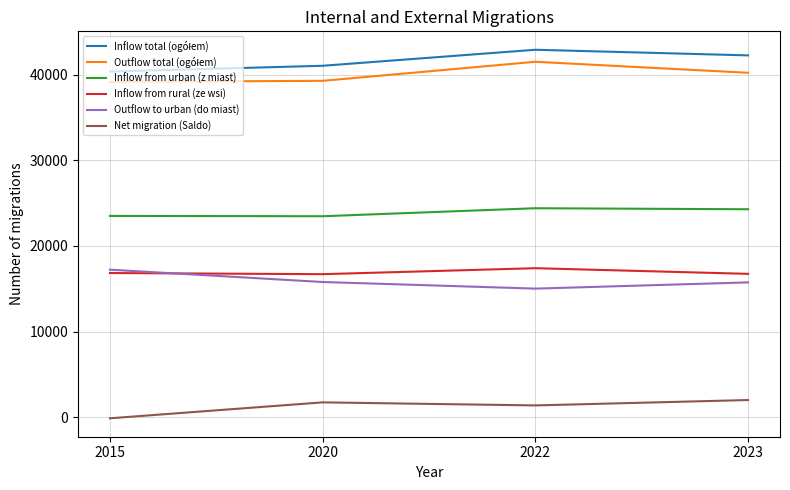

Is it true that Inflow from urban (z miast) equals 23504 at 2015?

True